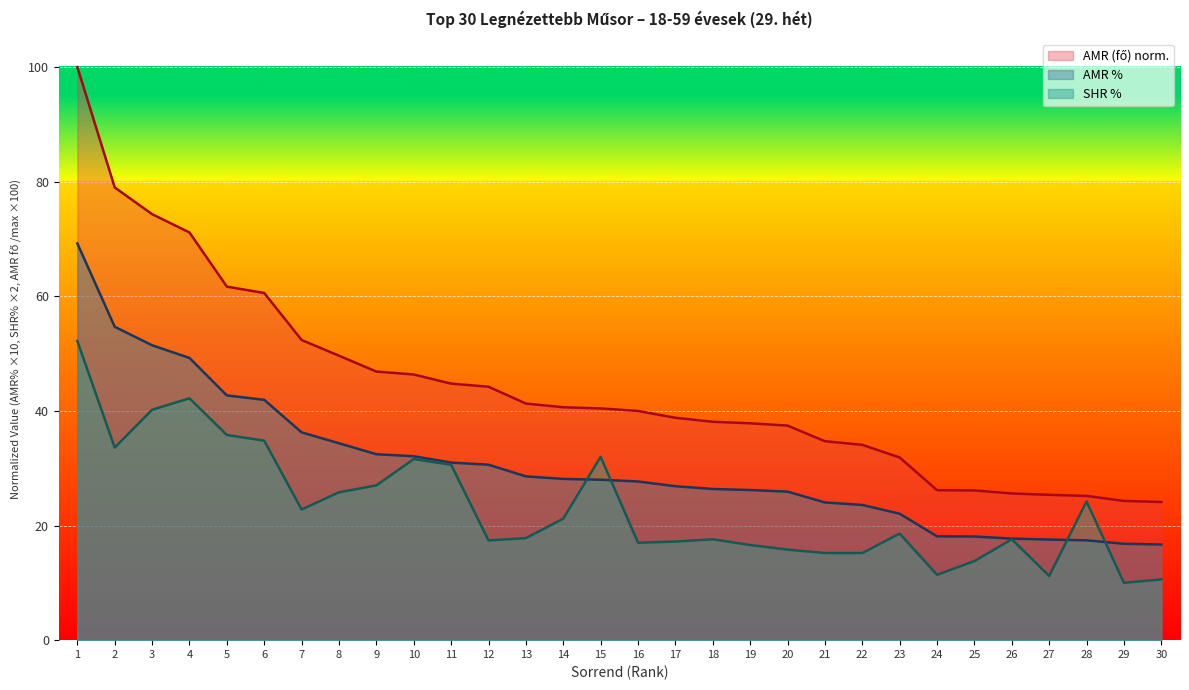

Which category has the highest value in the AMR (fő) series?

1